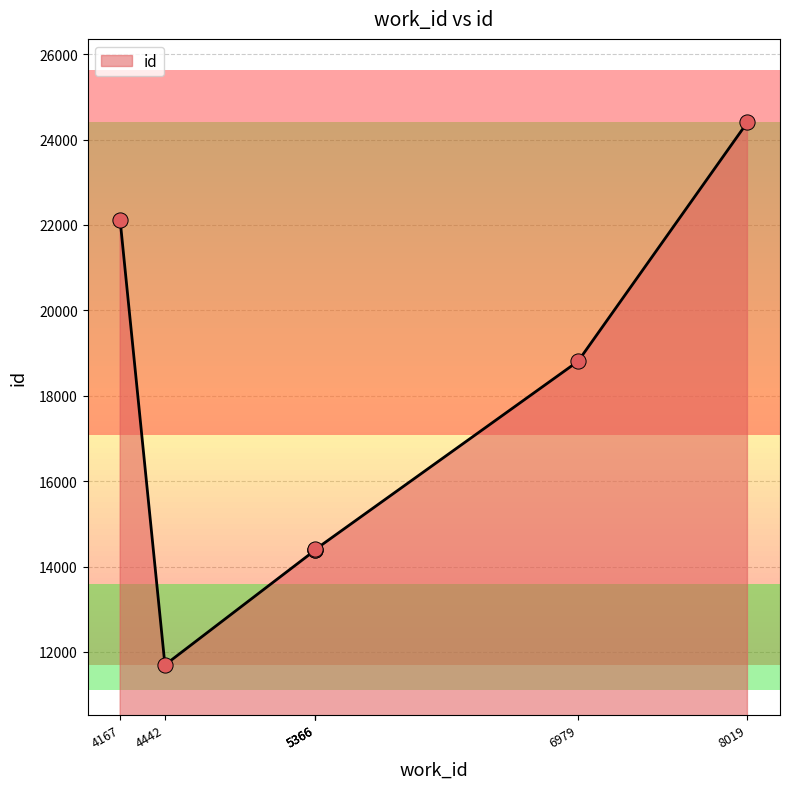

Between 4442 and 4167, which is larger?

4167